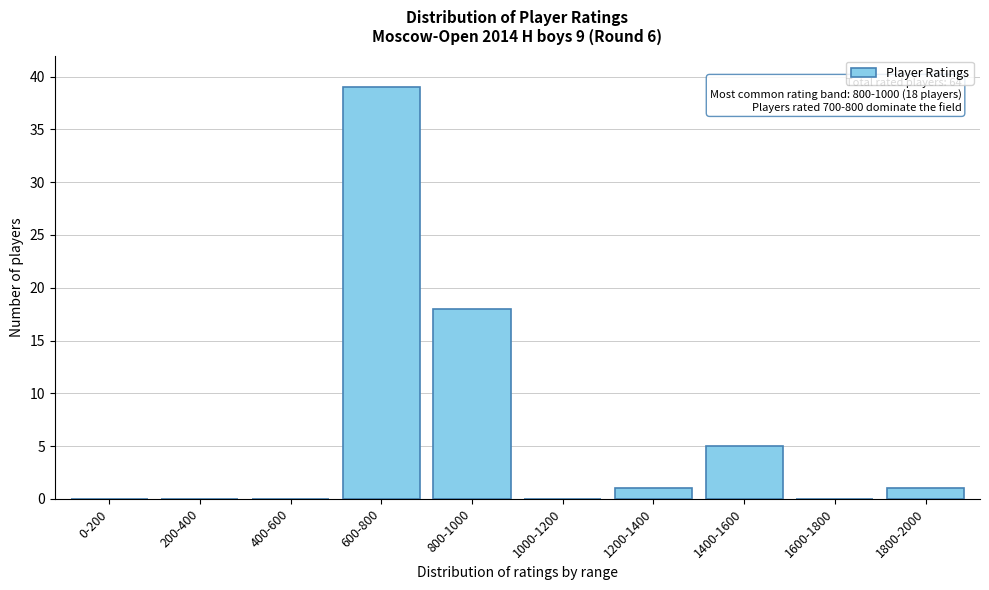

Reading left to right, what are all the values shown in this chart?

0-200=0	200-400=0	400-600=0	600-800=39	800-1000=18	1000-1200=0	1200-1400=1	1400-1600=5	1600-1800=0	1800-2000=1